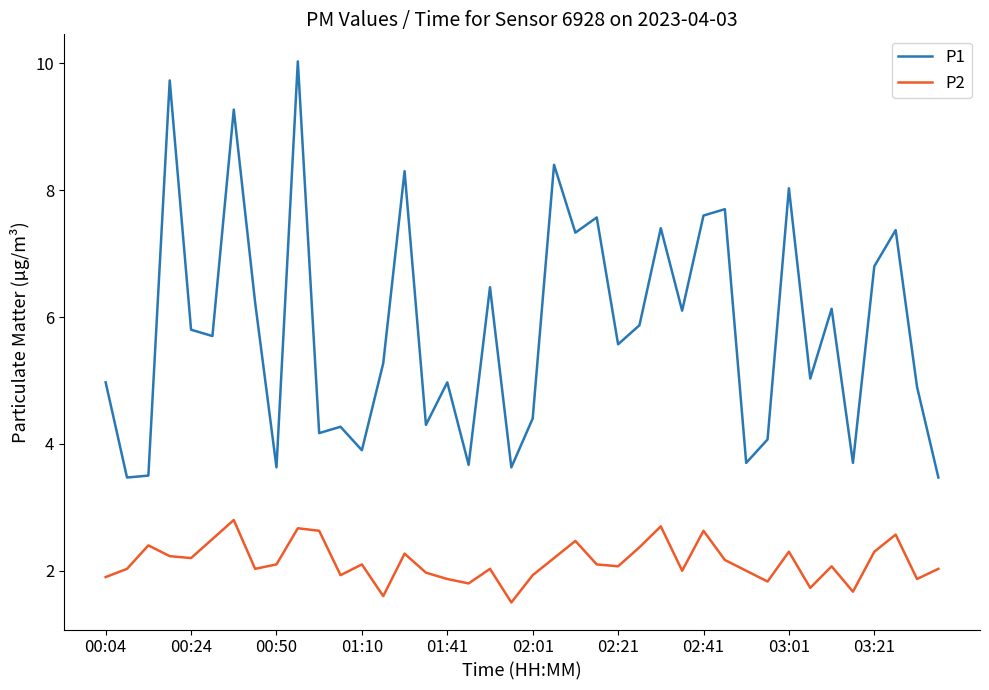

Reading right to left, what are all the values shown in this chart?

P1: 3.5	4.9	7.4	6.8	3.7	6.1	5.0	8.0	4.1	3.7	7.7	7.6	6.1	7.4	5.9	5.6	7.6	7.3	8.4	4.4	3.6	6.5	3.7	5.0	4.3	8.3	5.3	3.9	4.3	4.2	10.0	3.6	6.2	9.3	5.7	5.8	9.7	3.5	3.5	5.0
P2: 2.0	1.9	2.6	2.3	1.7	2.1	1.7	2.3	1.8	2.0	2.2	2.6	2.0	2.7	2.4	2.1	2.1	2.5	2.2	1.9	1.5	2.0	1.8	1.9	2.0	2.3	1.6	2.1	1.9	2.6	2.7	2.1	2.0	2.8	2.5	2.2	2.2	2.4	2.0	1.9